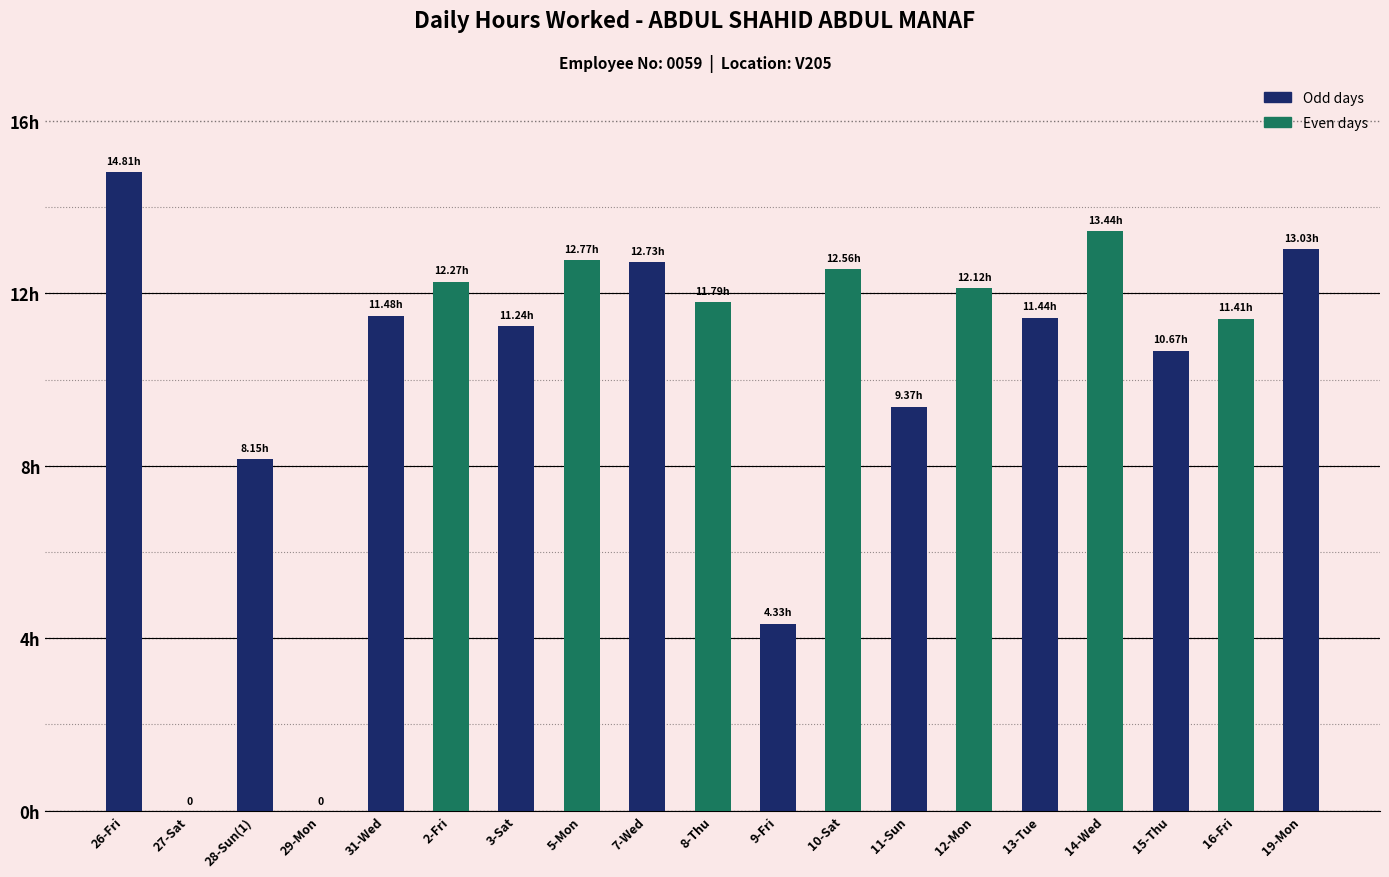

What is the change in value from 27-Sat to 2-Fri?

+12.3